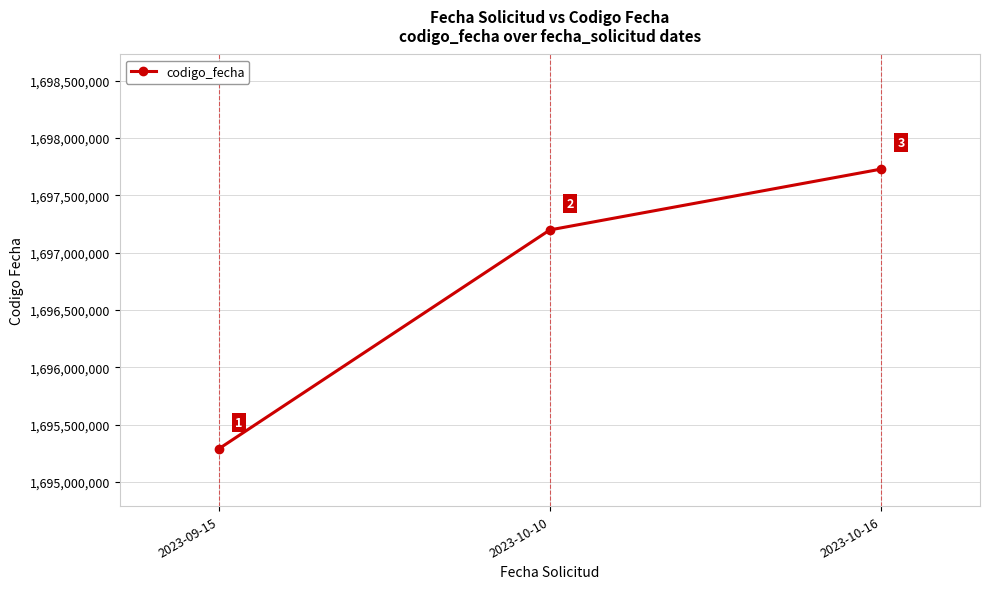

Does the chart have visible grid lines?

Yes